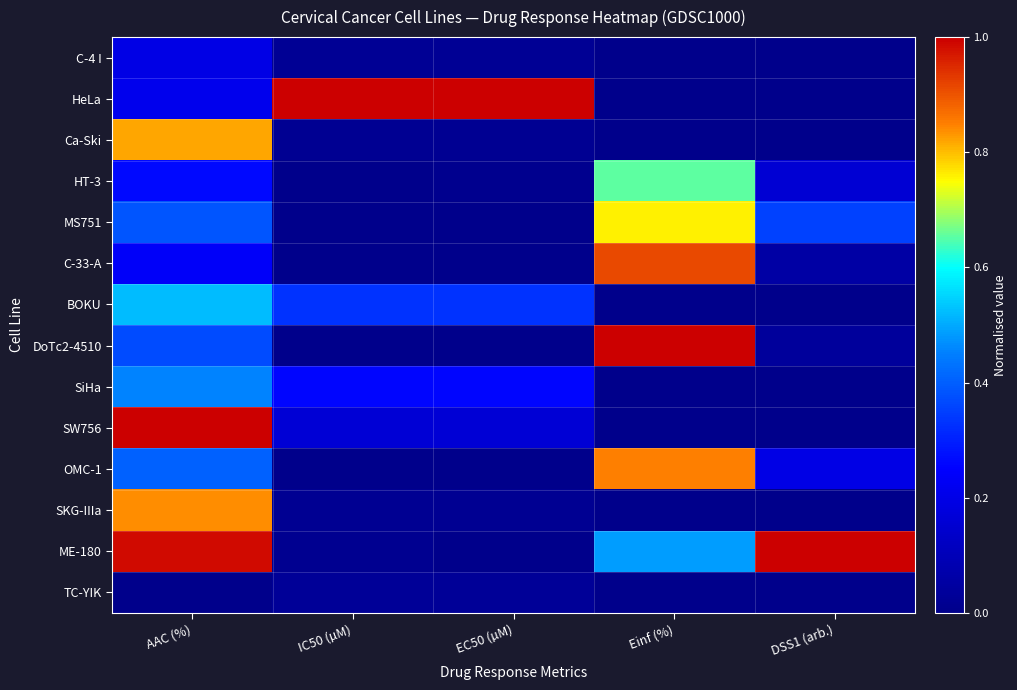

Which series has the largest range (max minus min)?

HeLa